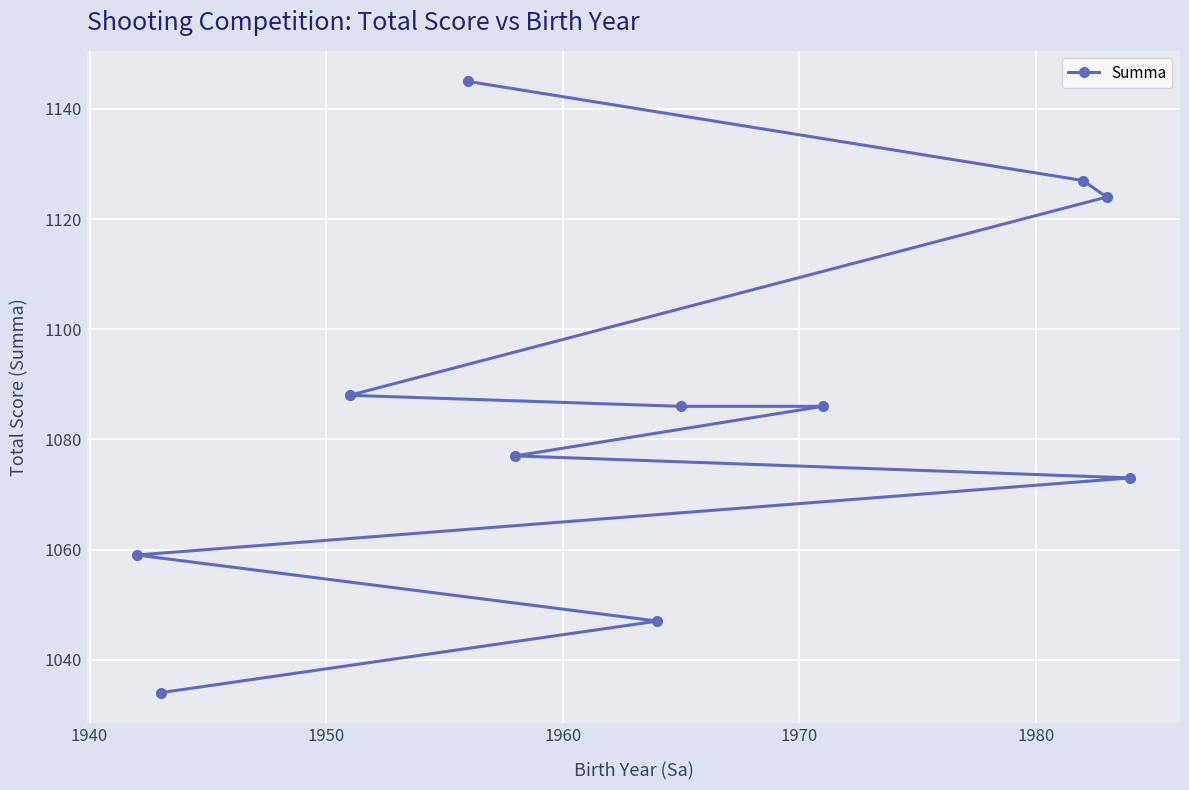

What is the average value?

1086